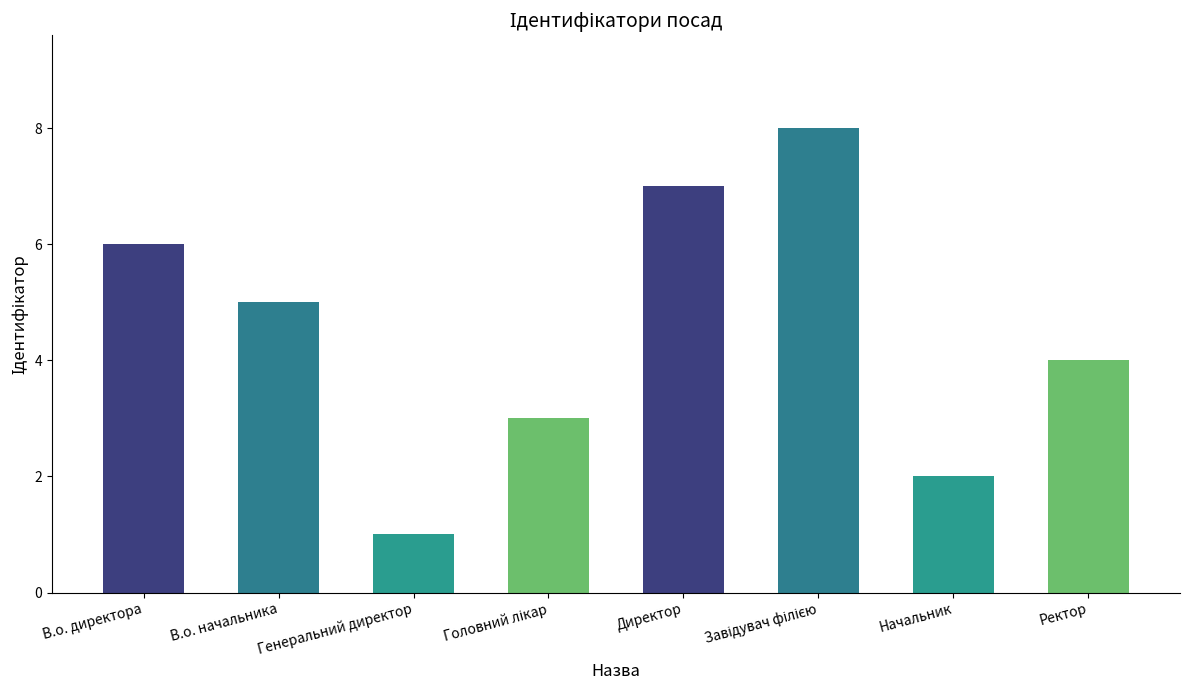

What is the label of the 5th bar from the left?

Директор